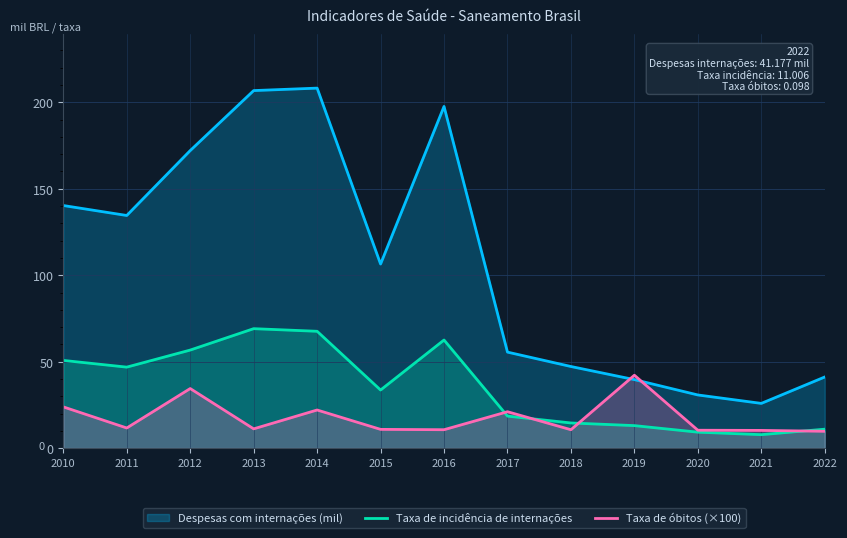

What is the difference between the Taxa de óbitos (×100) values at 2011 and 2014?

10.4